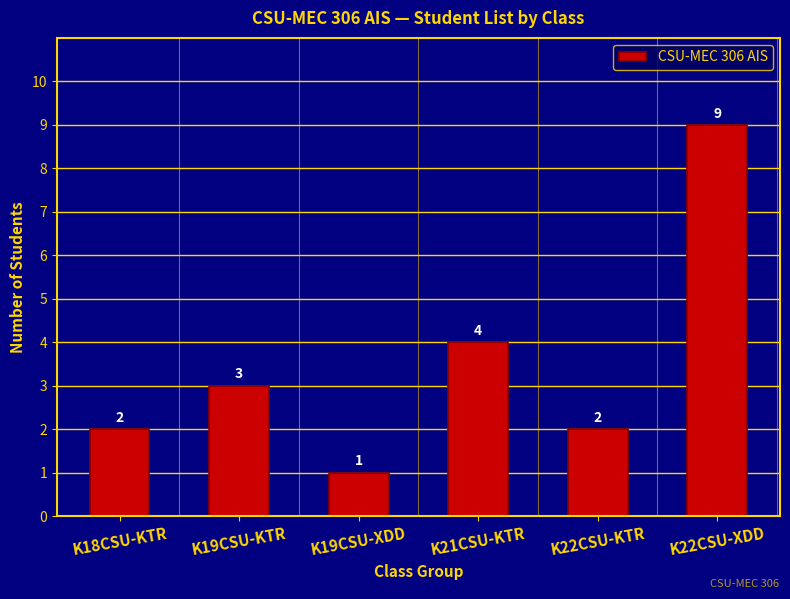

How many series are shown in this chart?

1